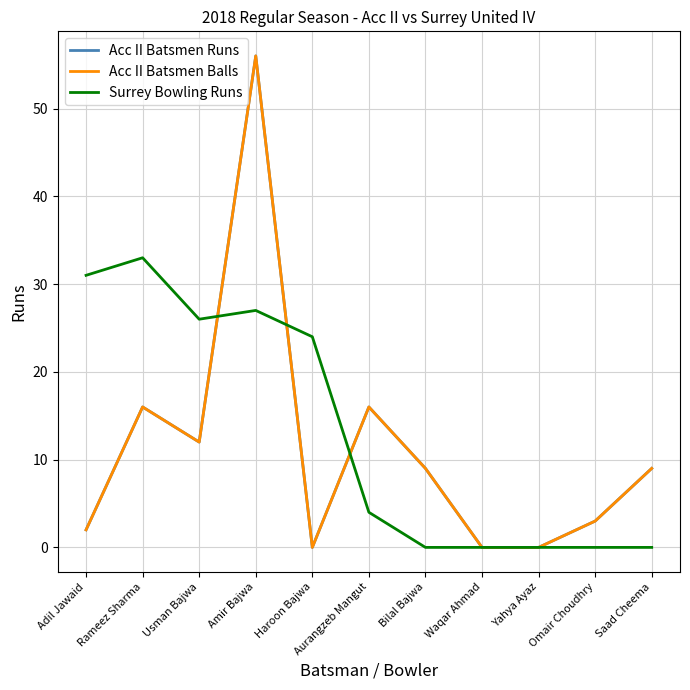

Does the chart have visible grid lines?

Yes